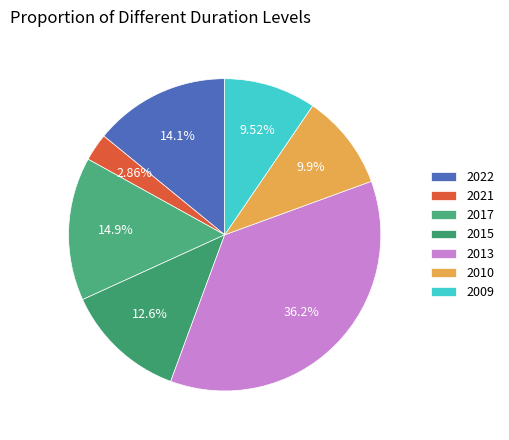

To the nearest percent, what percentage of the pie is 2017?

15%